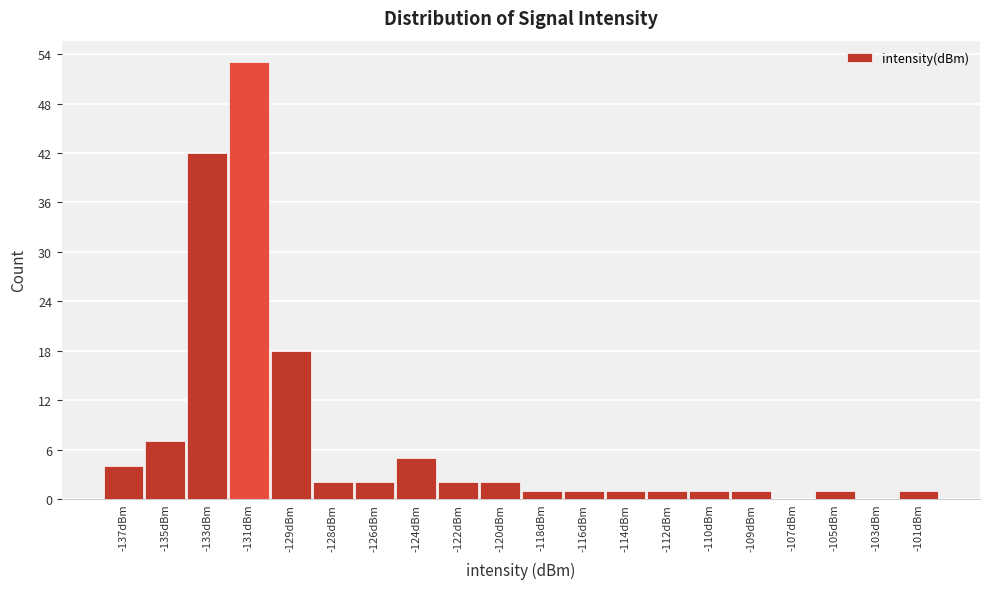

Reading left to right, transcribe all the data shown in this chart.

-137dBm=4	-135dBm=7	-133dBm=42	-131dBm=53	-129dBm=18	-128dBm=2	-126dBm=2	-124dBm=5	-122dBm=2	-120dBm=2	-118dBm=1	-116dBm=1	-114dBm=1	-112dBm=1	-110dBm=1	-109dBm=1	-107dBm=0	-105dBm=1	-103dBm=0	-101dBm=1